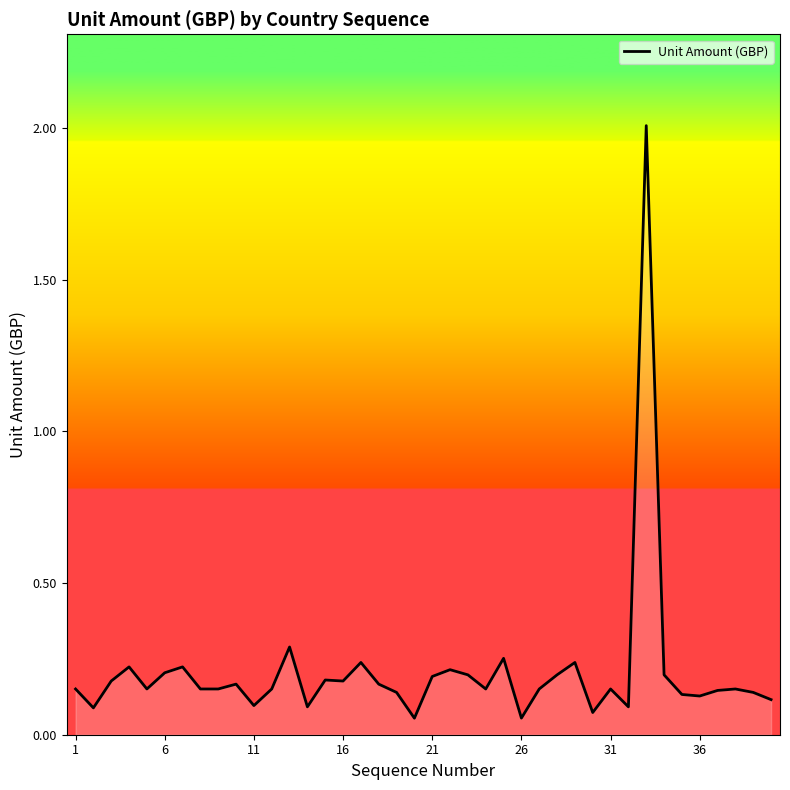

What is the maximum value shown in the chart?

2.0